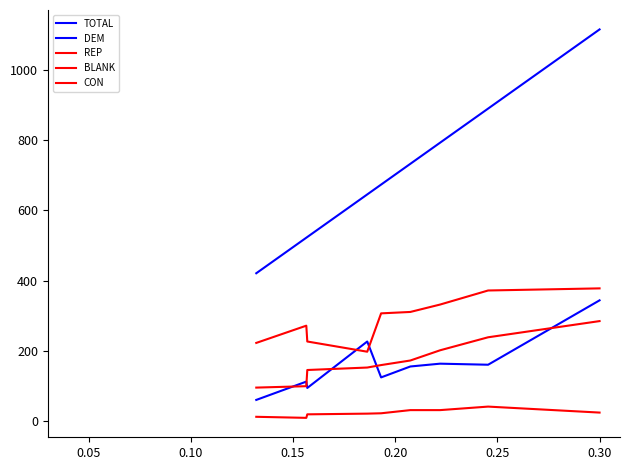

True or false: DEM has more than 0 interior local peaks.

True